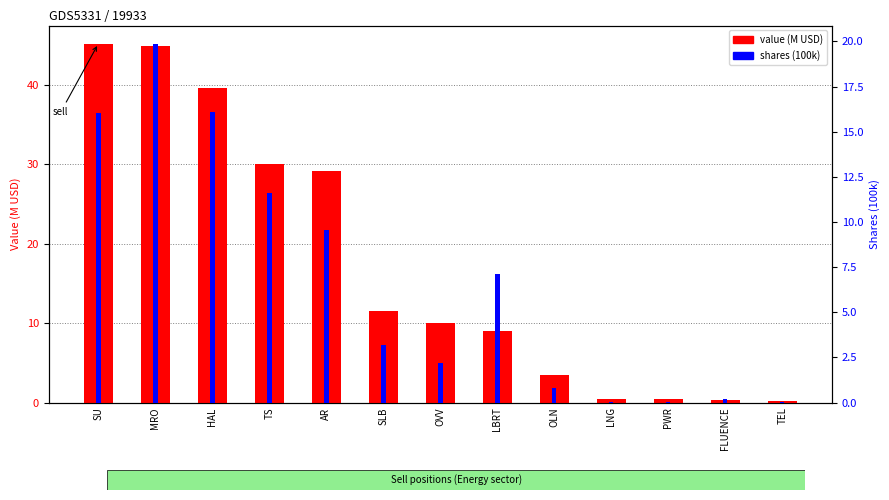

True or false: value (M USD) has a value of 30.0 at TS.

True